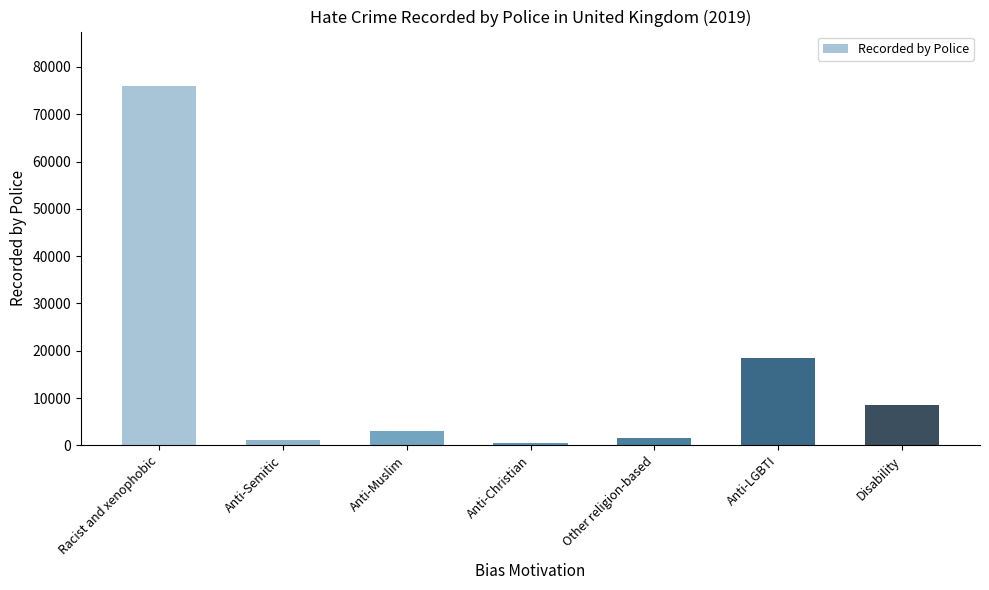

Reading right to left, what are all the values shown in this chart?

8469	18375	1662	531	3089	1205	76070